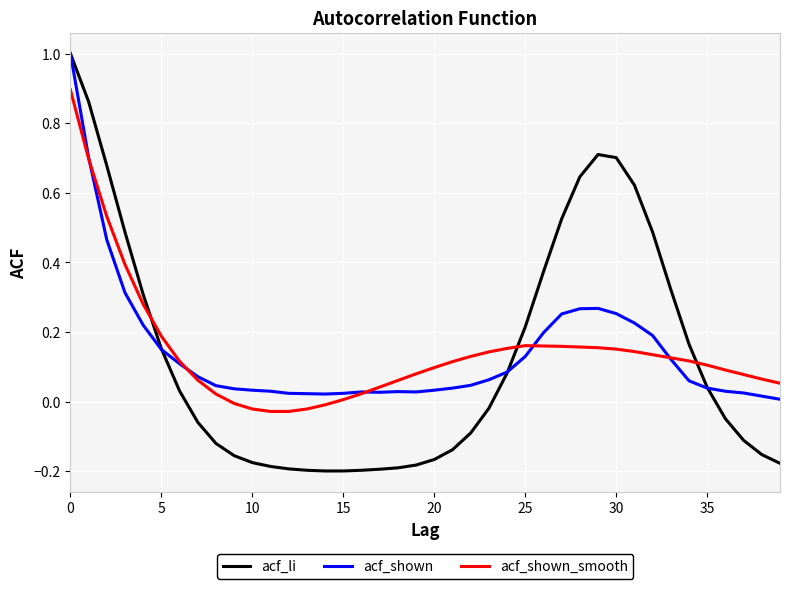

Which series has the widest spread of values?

acf_li